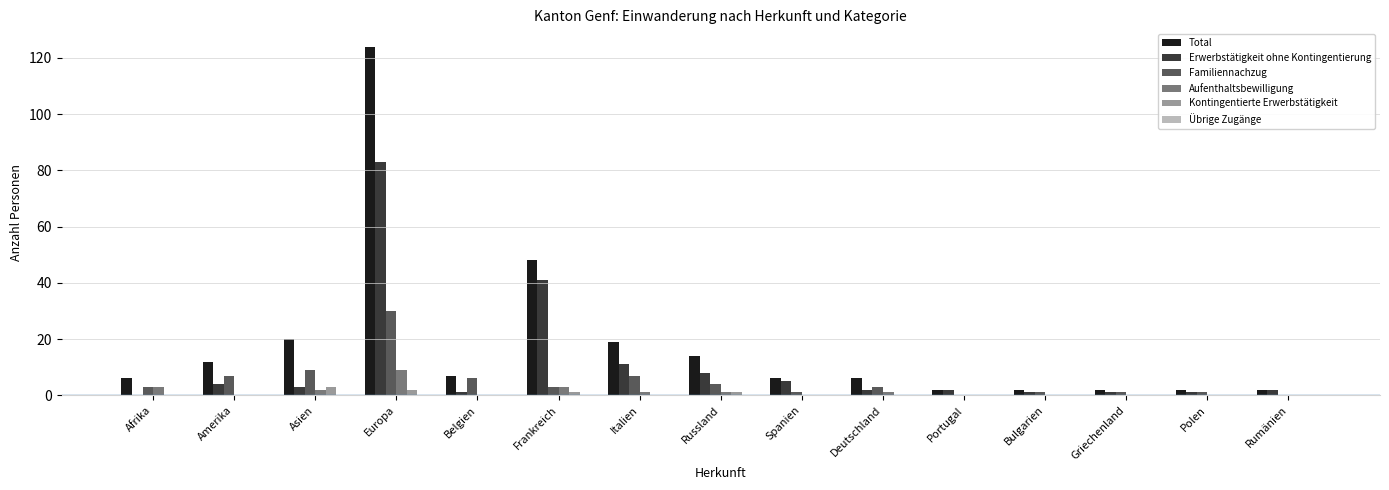

Which series has the largest total across all categories?

Total